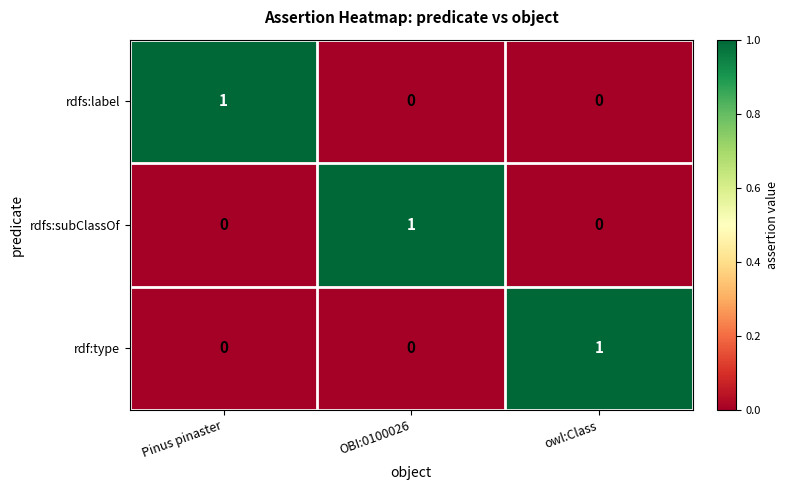

Is it true that rdf:type equals 0 at OBI:0100026?

True